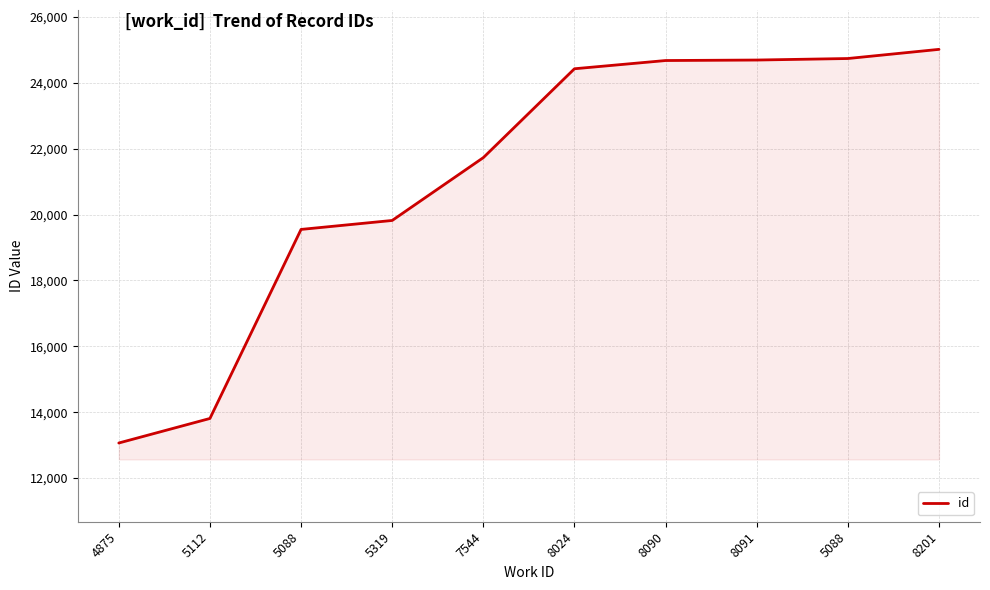

How many lines are shown in the chart?

1